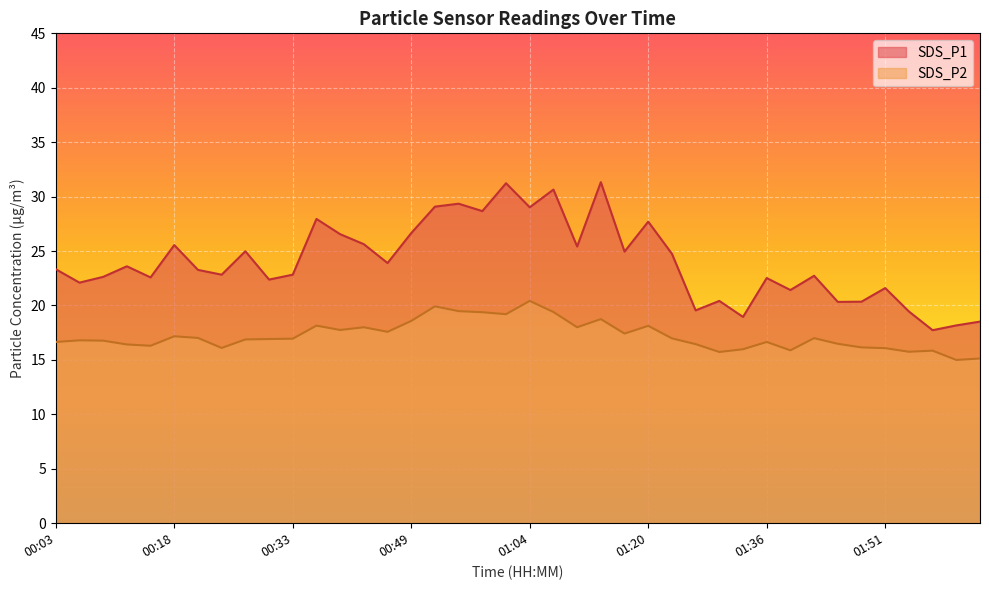

True or false: SDS_P2 and SDS_P1 cross at least once.

False